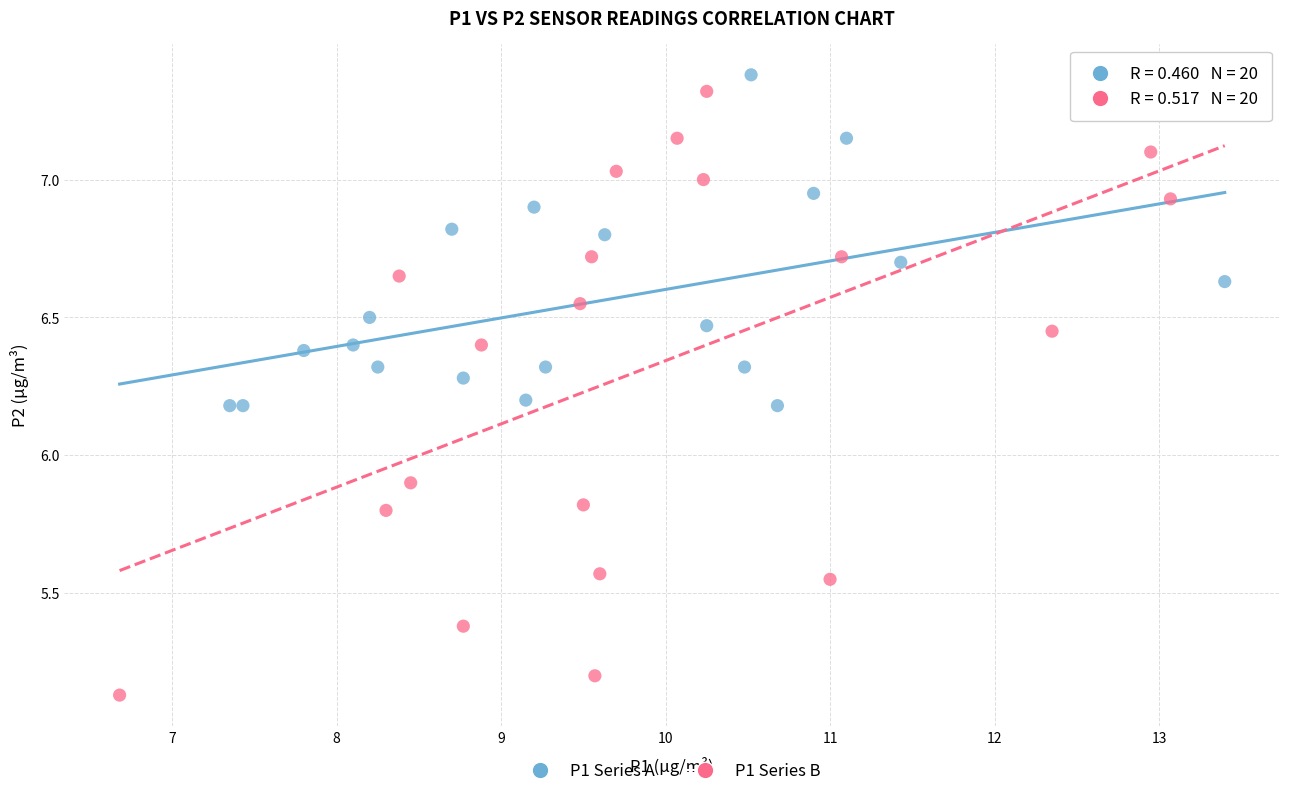

Which series reaches the minimum Y coordinate?

P1 Series B